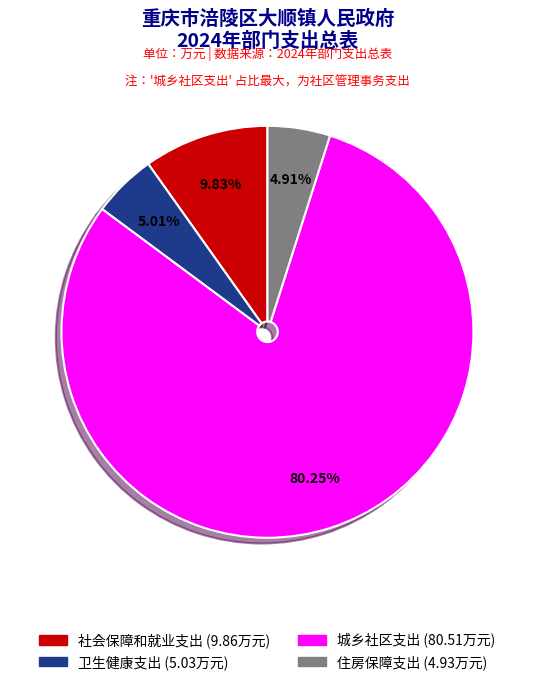

Which slice is the largest?

城乡社区支出